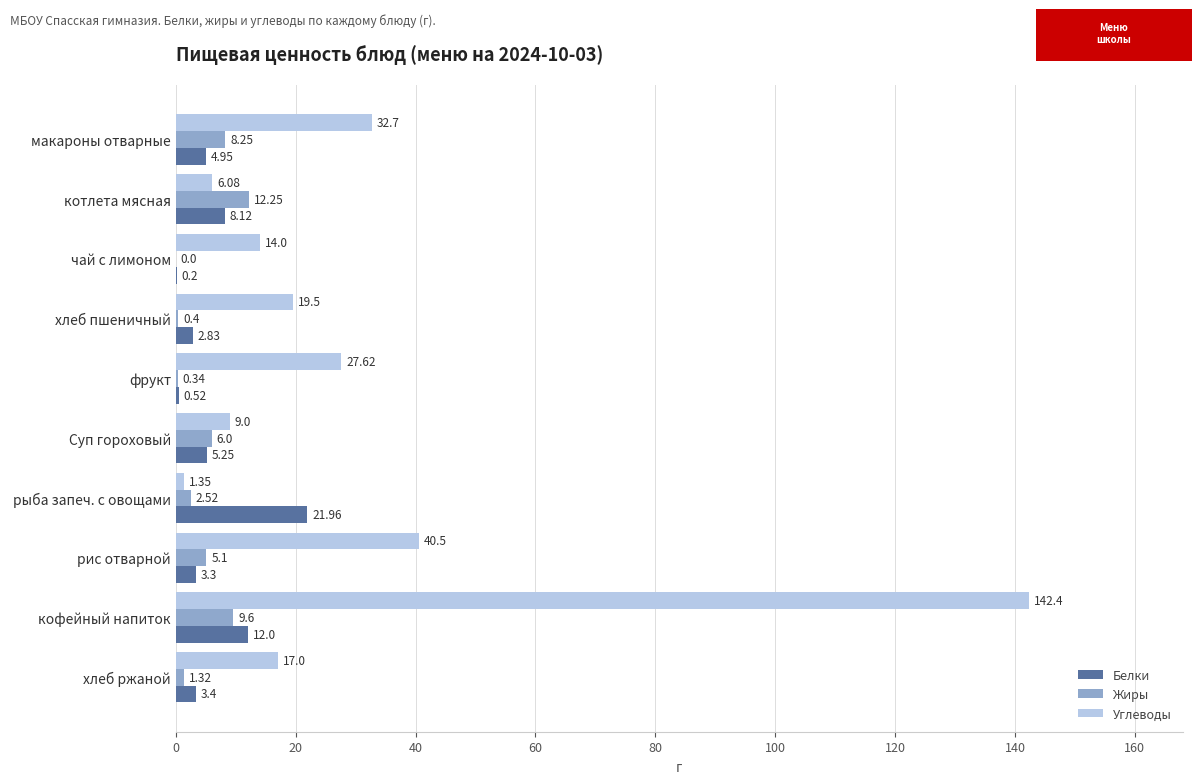

What are all the series names shown in the legend?

Белки, Жиры, Углеводы